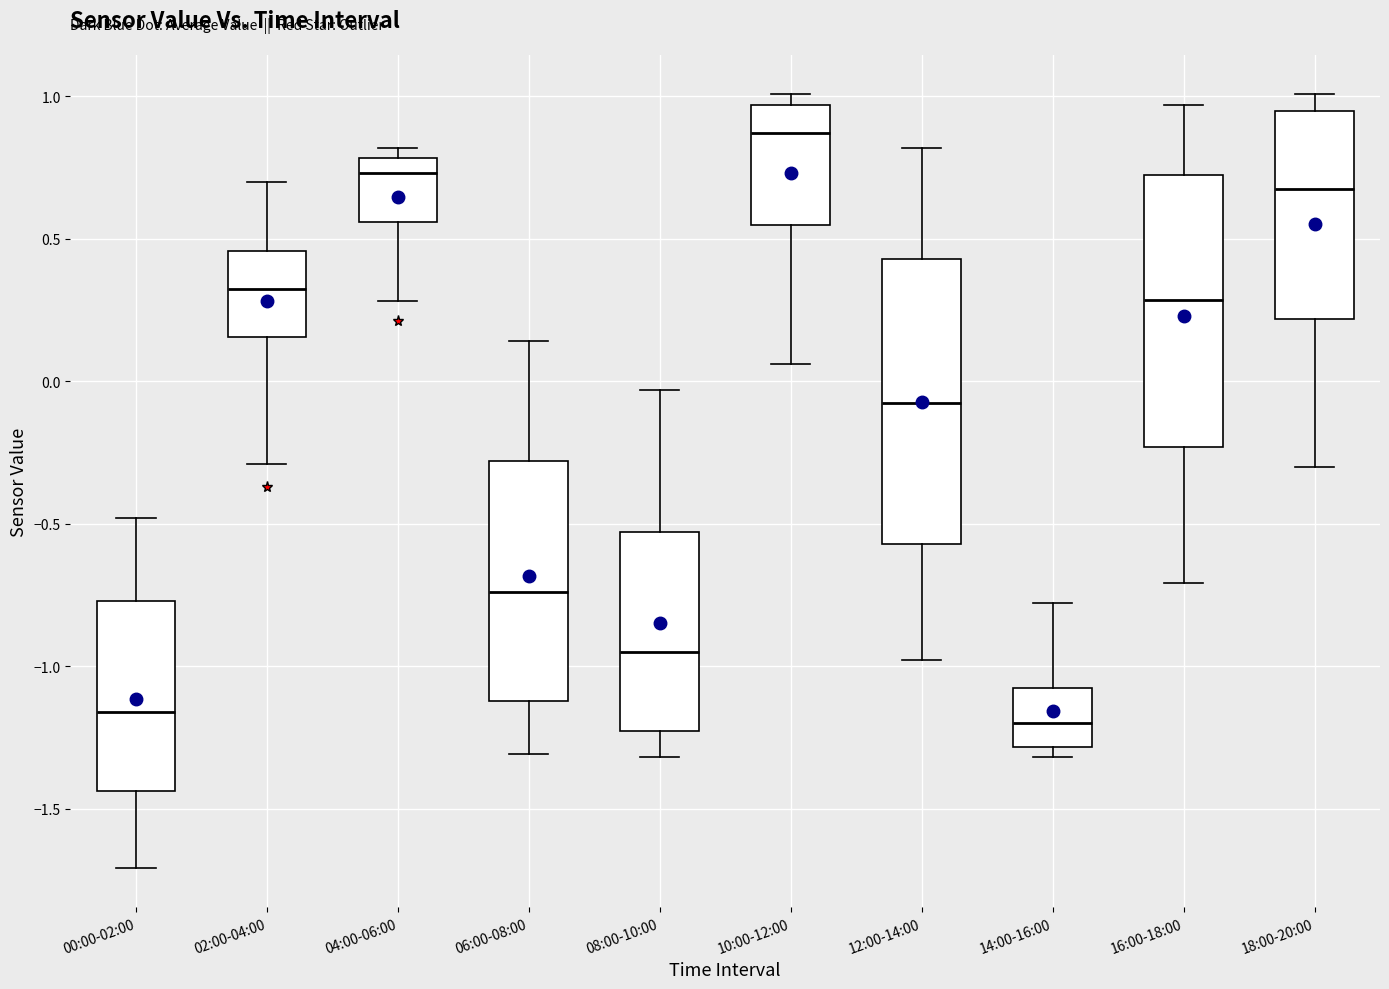

Reading left to right, read every box against the y-axis: the position of its median line, the range the box covers, and the ends of its whiskers. The values are not printed on the chart, so give them approximately, as read against the axis.

00:00-02:00: median -1.15, box -1.45 to -0.75, whiskers -1.70 to -0.50
02:00-04:00: median 0.35, box 0.15 to 0.45, whiskers -0.30 to 0.70
04:00-06:00: median 0.75, box 0.55 to 0.80, whiskers 0.30 to 0.80 (just above the box's upper edge)
06:00-08:00: median -0.75, box -1.10 to -0.30, whiskers -1.30 to 0.15
08:00-10:00: median -0.95, box -1.25 to -0.55, whiskers -1.30 to -0.05
10:00-12:00: median 0.85, box 0.55 to 0.95, whiskers 0.05 to 1.00
12:00-14:00: median -0.05, box -0.55 to 0.45, whiskers -1.00 to 0.80
14:00-16:00: median -1.20, box -1.30 to -1.10, whiskers -1.30 (just below the box's lower edge) to -0.80
16:00-18:00: median 0.30, box -0.25 to 0.75, whiskers -0.70 to 0.95
18:00-20:00: median 0.70, box 0.20 to 0.95, whiskers -0.30 to 1.00